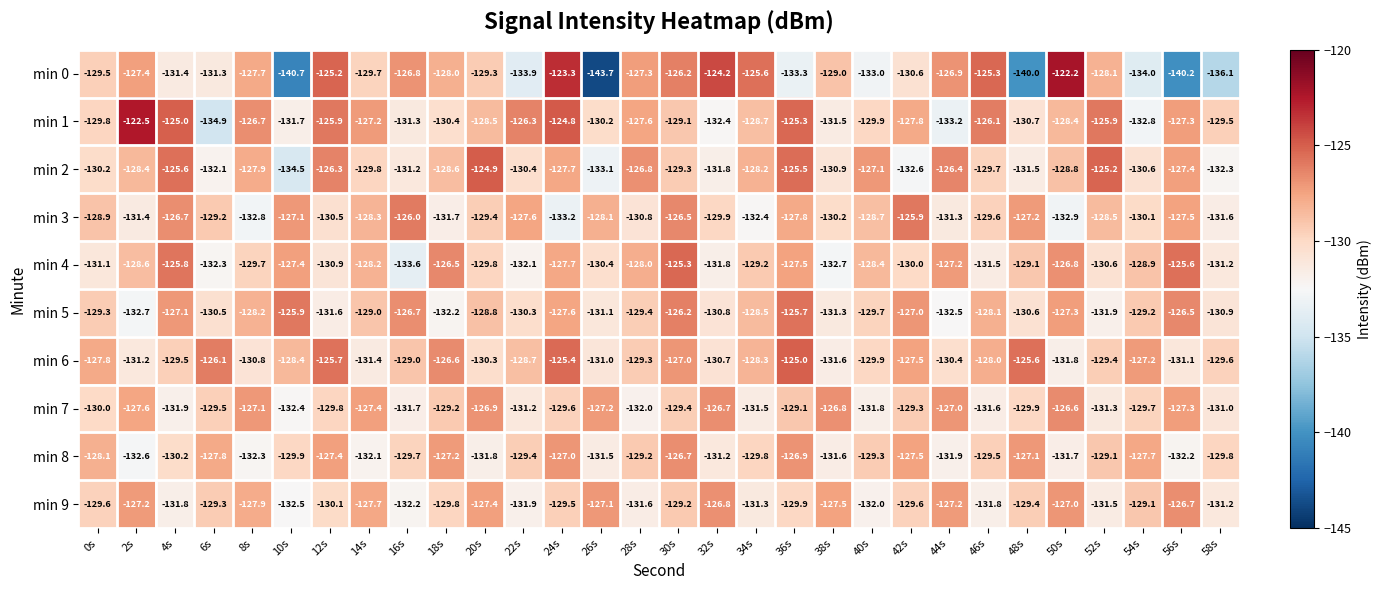

Where does the min 3 series first go above -129?

0s